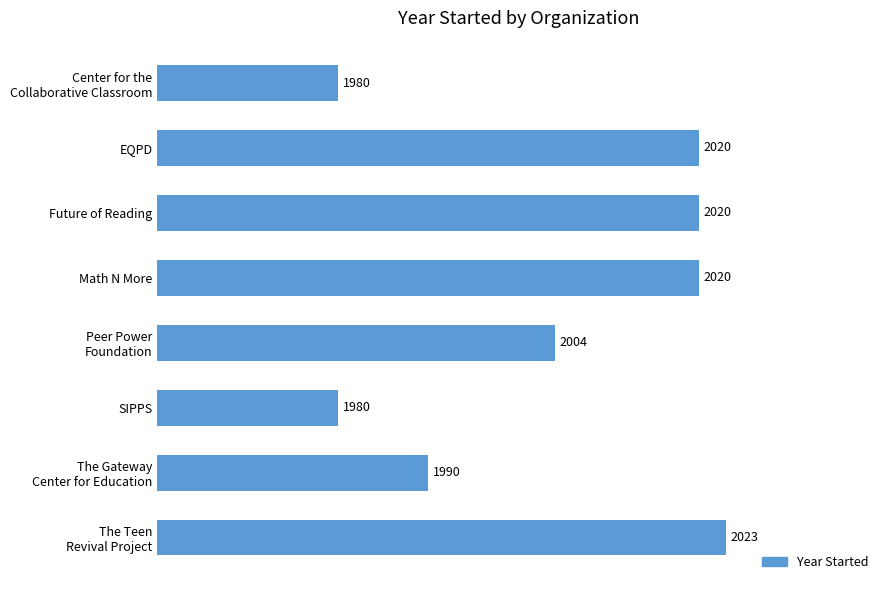

What is the maximum value shown in the chart?

2023